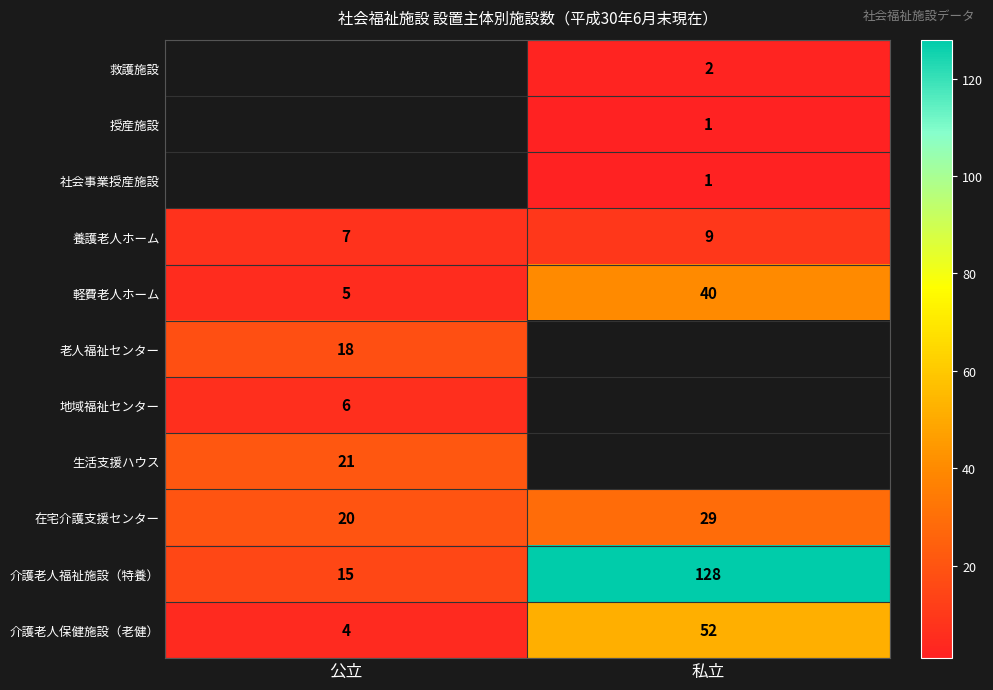

What is the difference between the highest and lowest values at 私立?

127.0